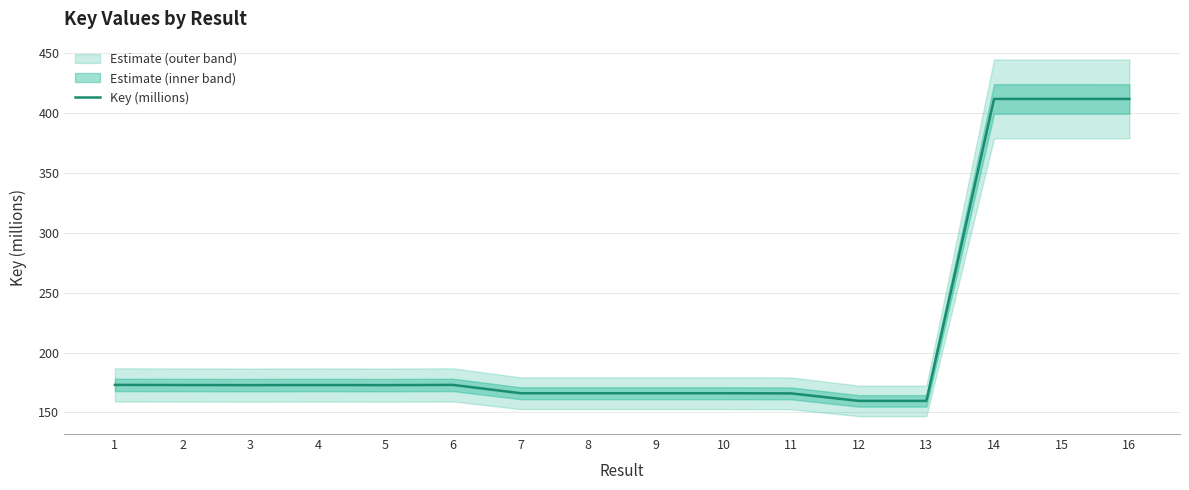

How many interior local valleys (lower than both neighbors) does the data have?

4